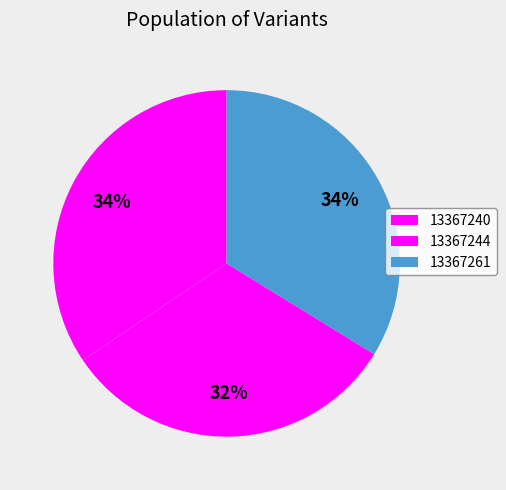

How many slices are in this pie chart?

3